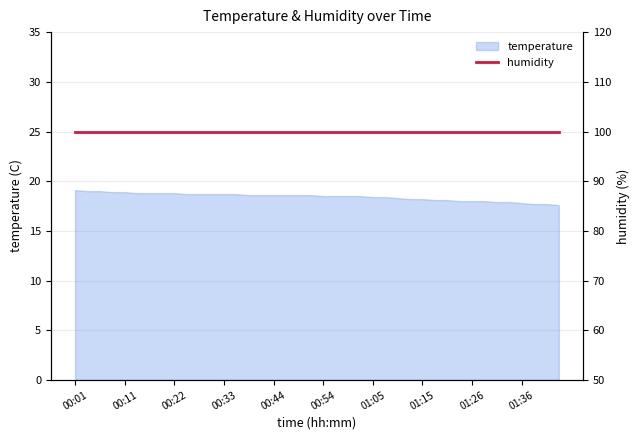

What is the smallest value displayed?

17.6